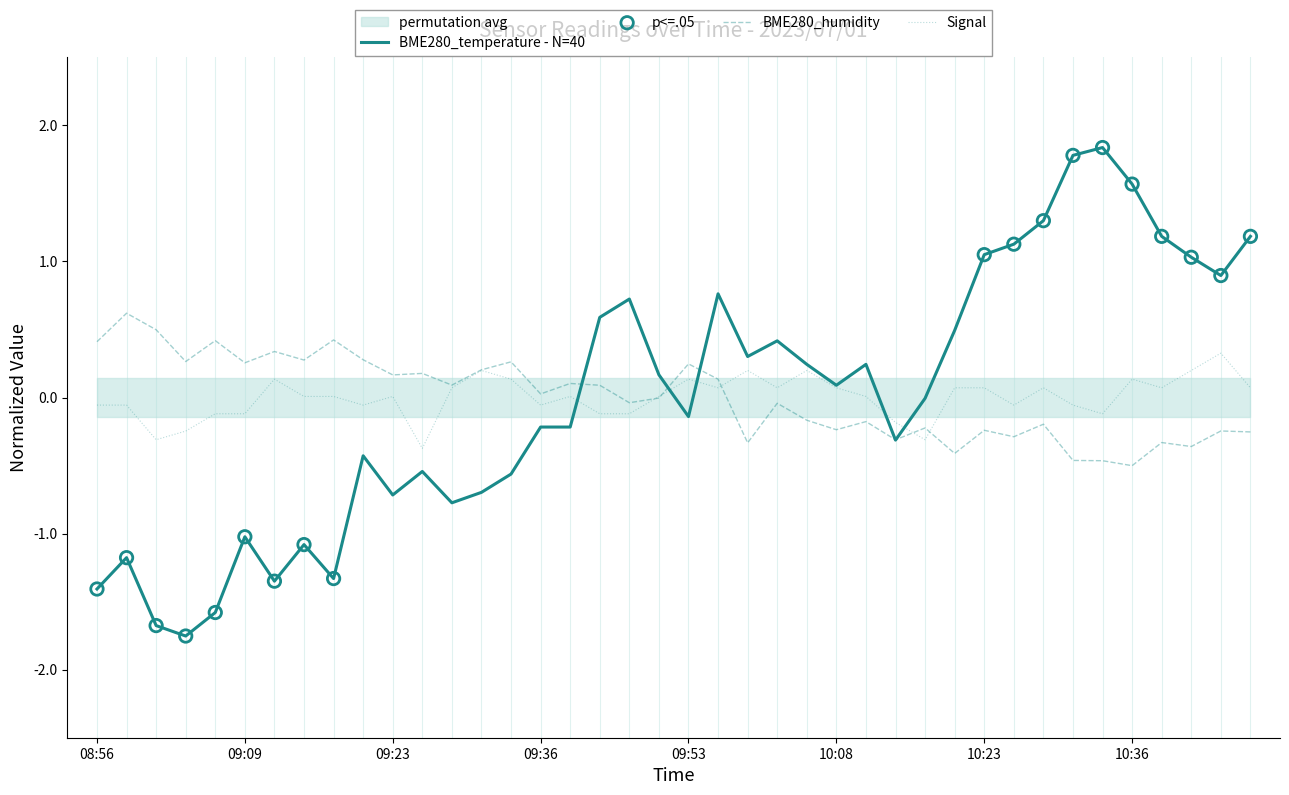

Is the value of Signal at 10:05 greater than the value of BME280_humidity at 10:41?

Yes